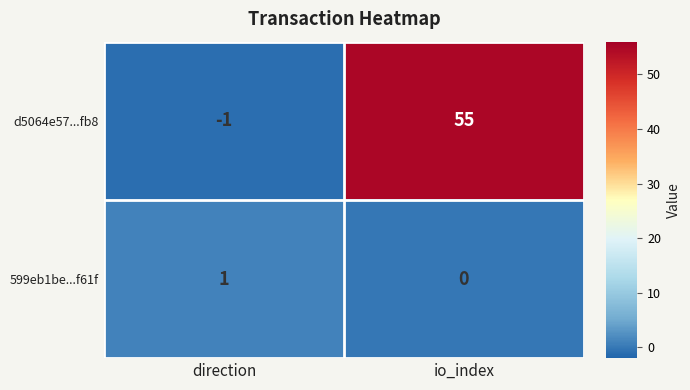

At which label is d5064e57...fb8 closest to 27?

direction